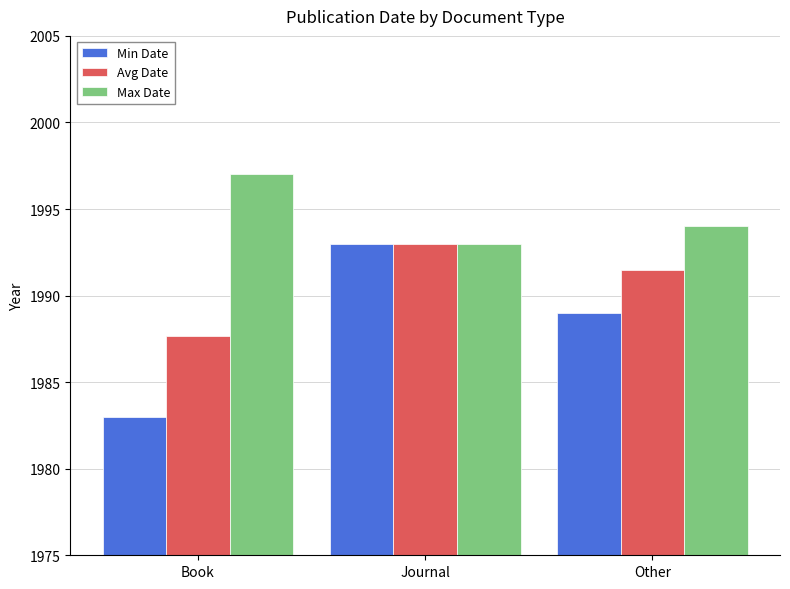

How many series are shown in this chart?

3